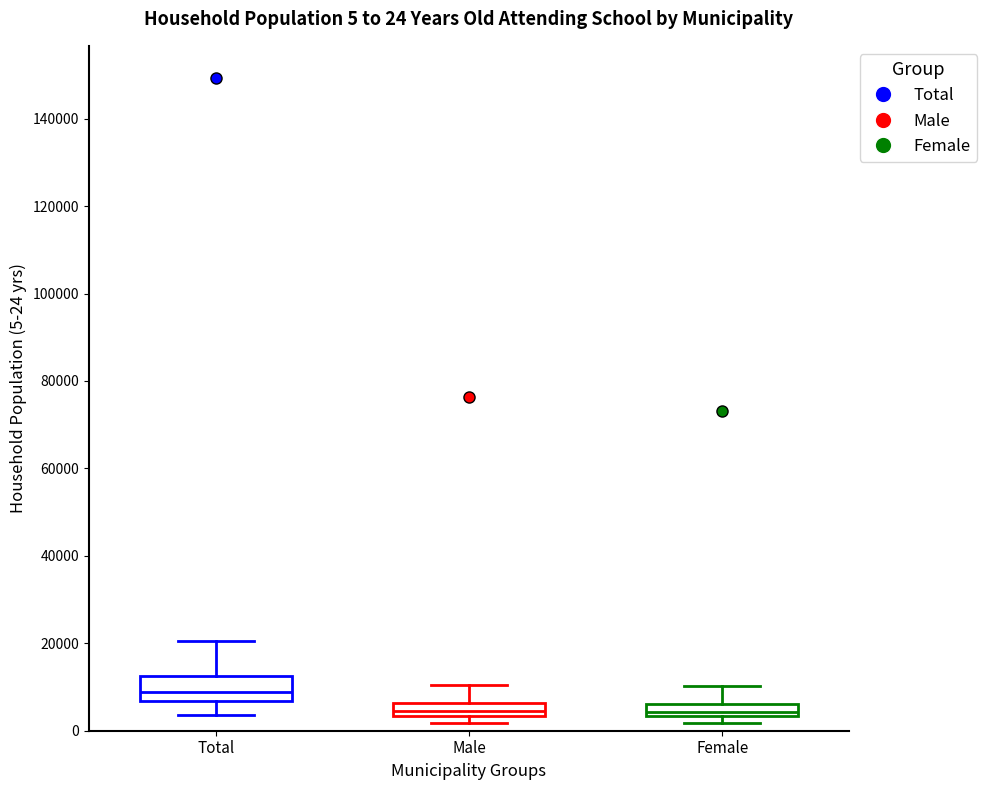

Comparing the boxes themselves (not the whiskers), which one is the tallest?

Total